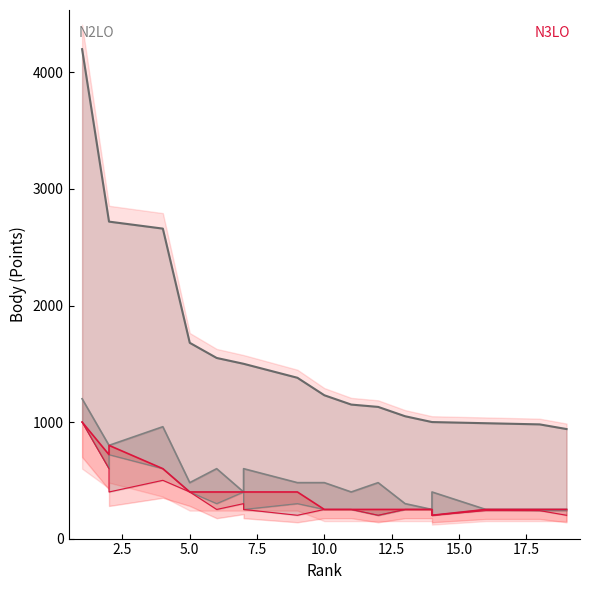

Is it true that the value at 18 is 139?

False